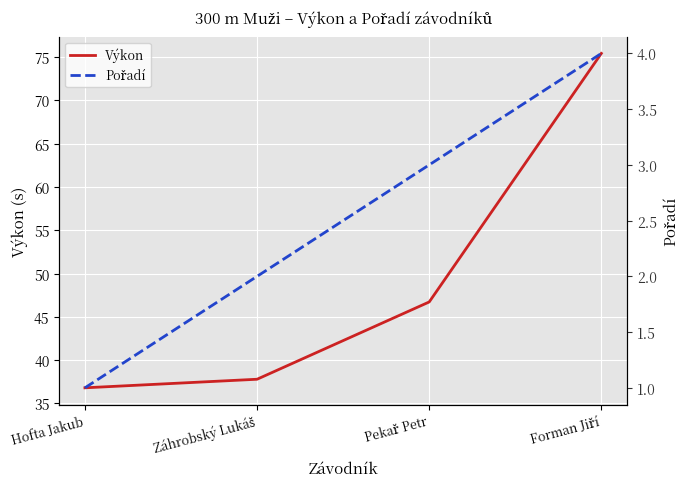

At how many categories does at least one series exceed 54?

1